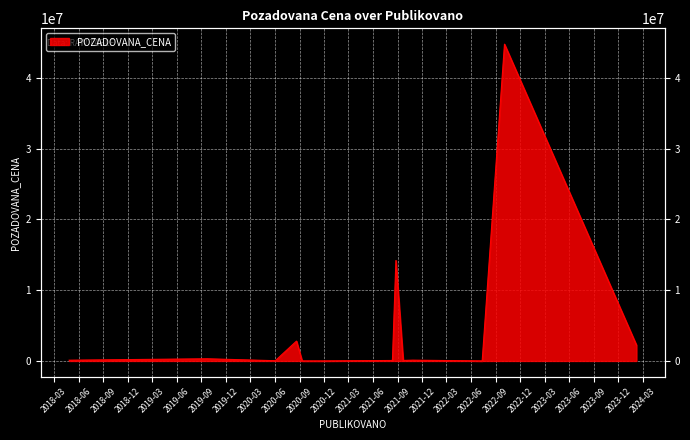

What is the difference between the values at 2021-08-12 and 2019-09-23?

212300